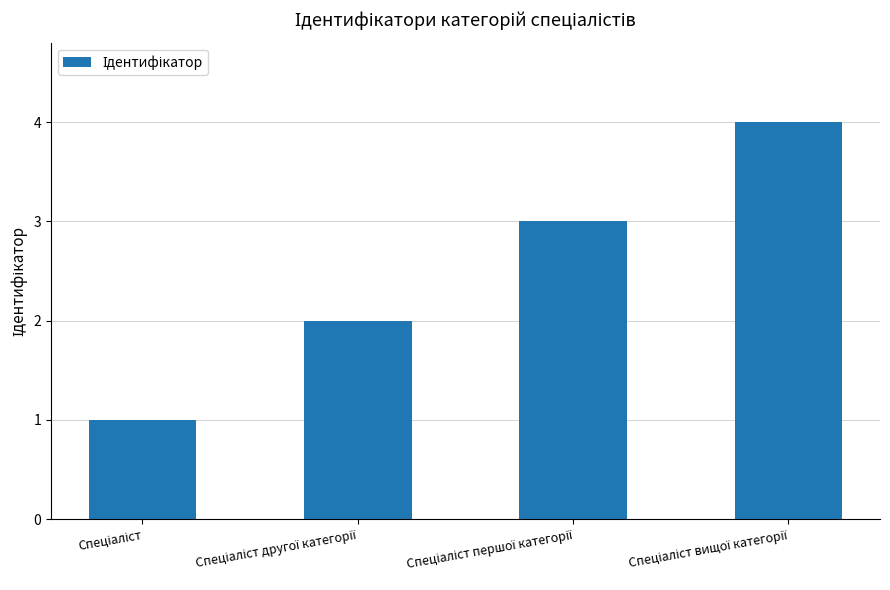

What is the maximum value shown in the chart?

4